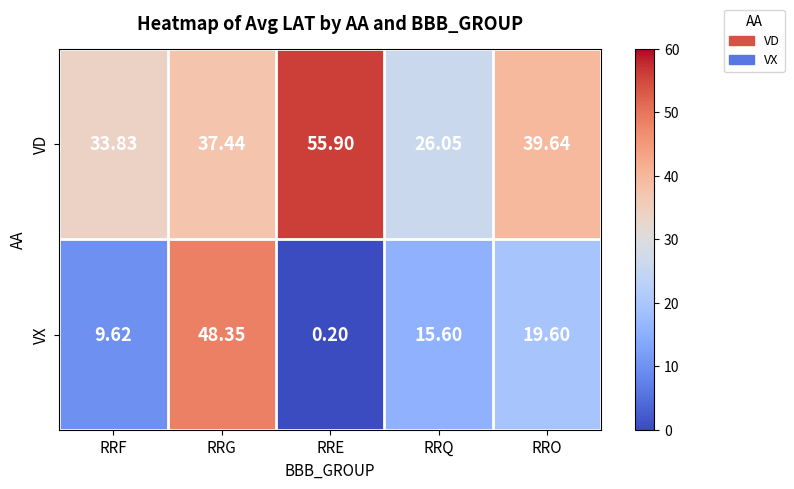

Where is VD nearest to the value 40?

RRO